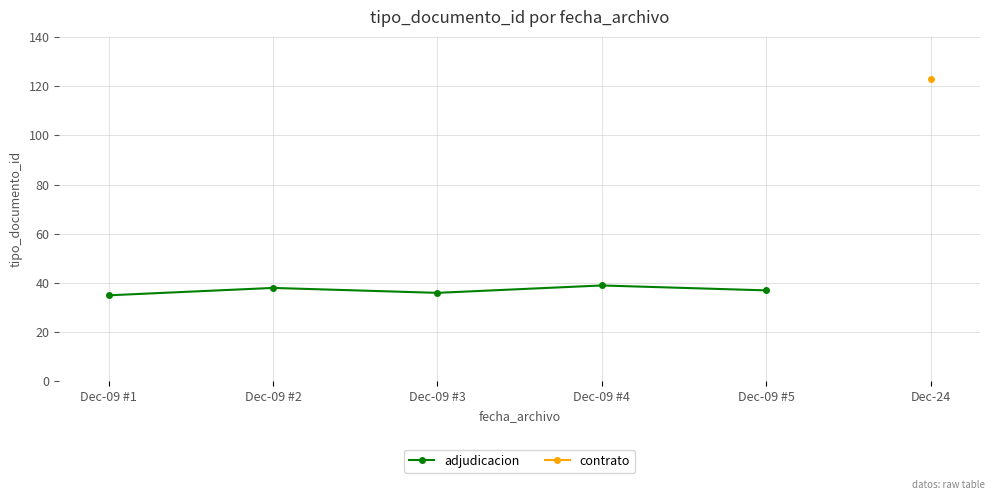

The value of adjudicacion at Dec-09 #3 is 51. True or false?

False